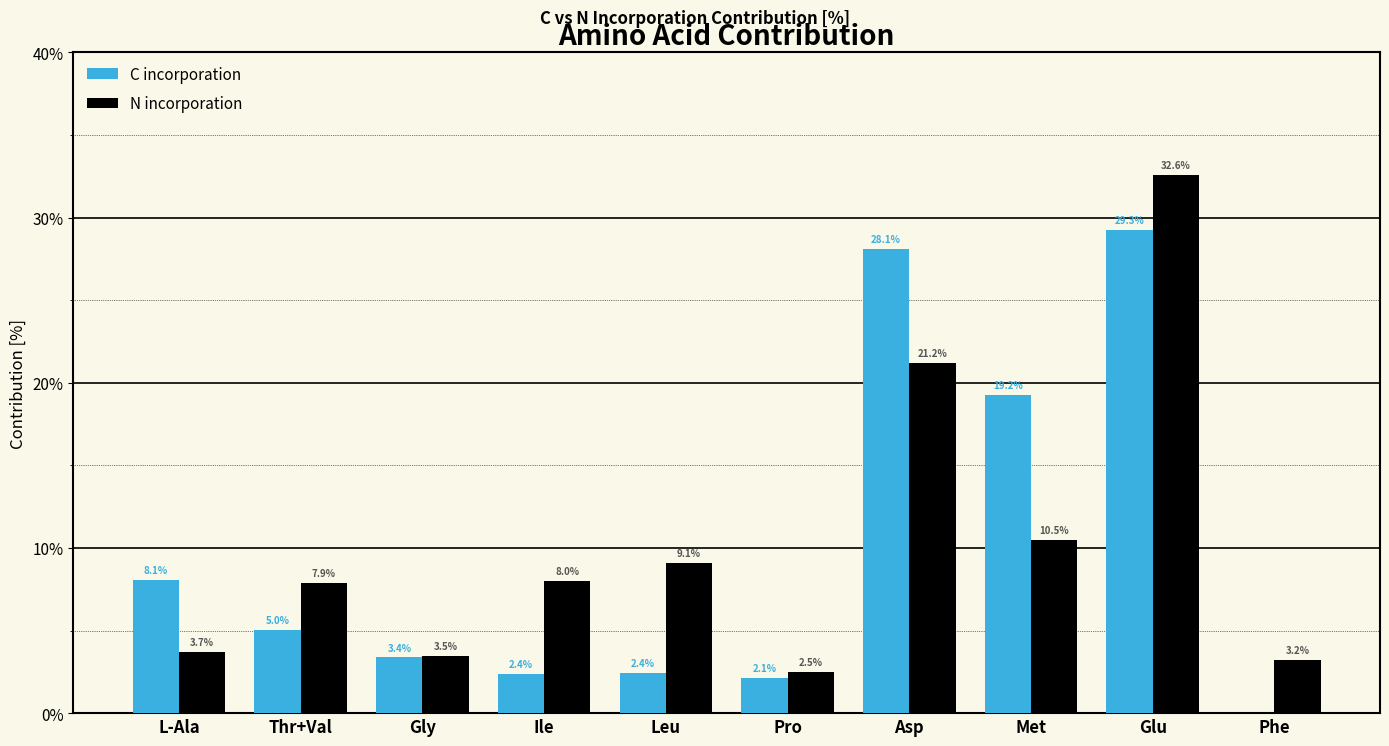

Reading left to right, what are all the values shown in this chart?

C incorporation: L-Ala=8.1	Thr+Val=5.0	Gly=3.4	Ile=2.4	Leu=2.4	Pro=2.1	Asp=28.1	Met=19.2	Glu=29.3	Phe=0.0
N incorporation: L-Ala=3.7	Thr+Val=7.9	Gly=3.5	Ile=8.0	Leu=9.1	Pro=2.5	Asp=21.2	Met=10.5	Glu=32.6	Phe=3.2